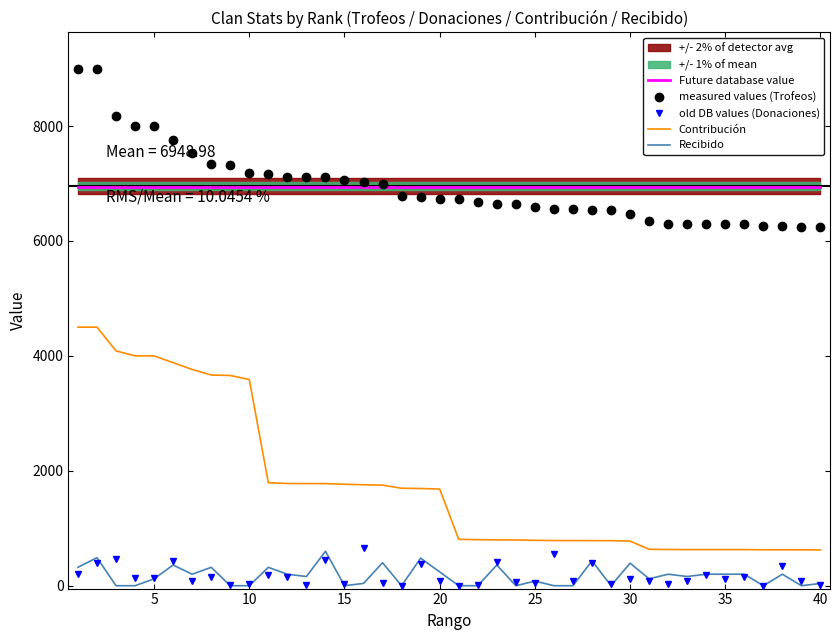

What is the maximum value shown in the chart?

9000.0